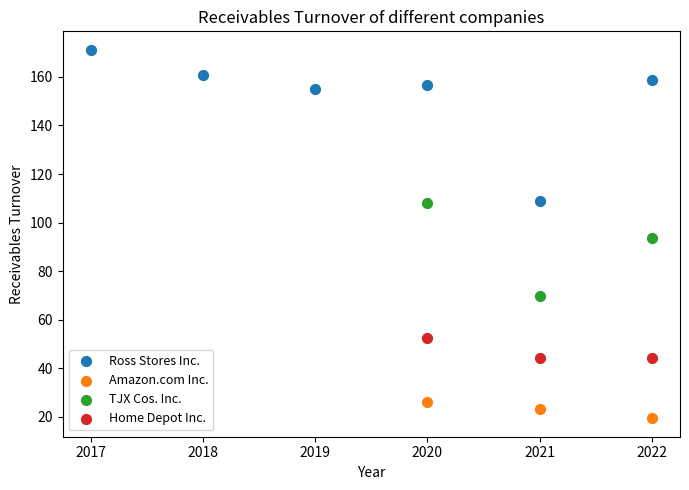

Which series has the widest spread of Y values?

Ross Stores Inc.